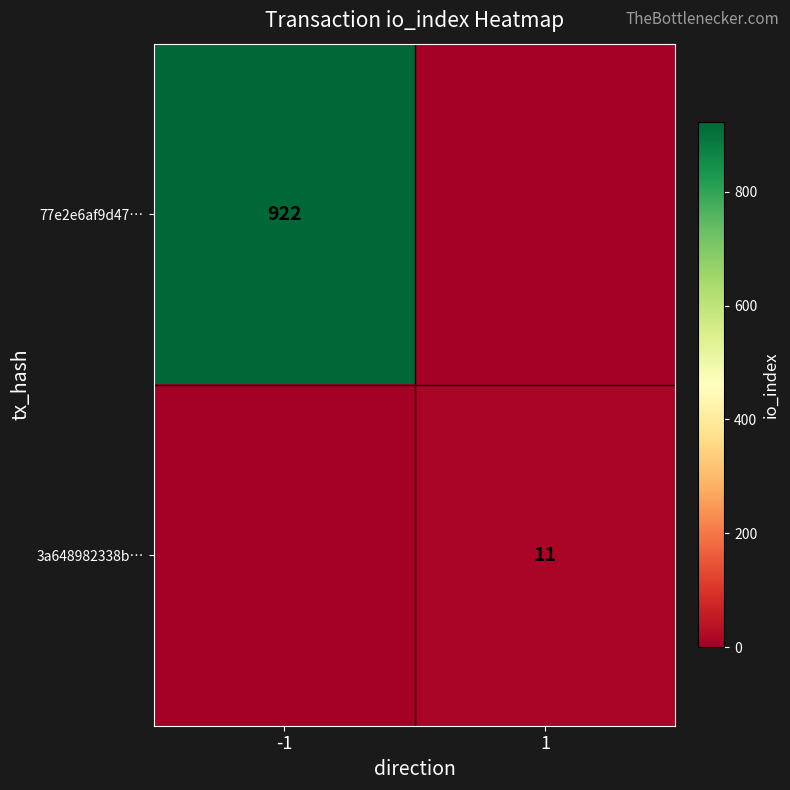

The 77e2e6af9d47… series shows 922 at -1. True or false?

True